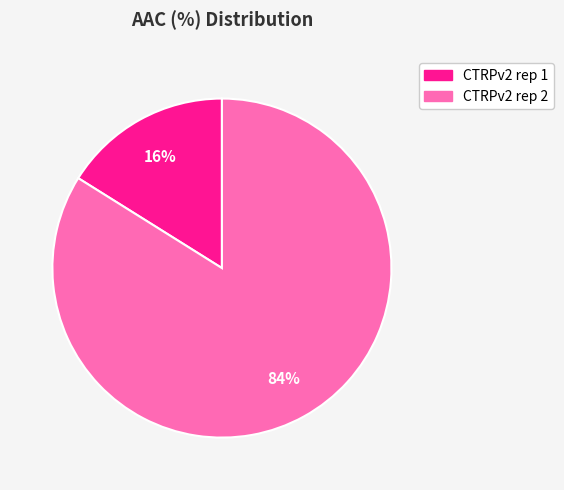

Is it true that CTRPv2 rep 1 is 8% of the pie?

False